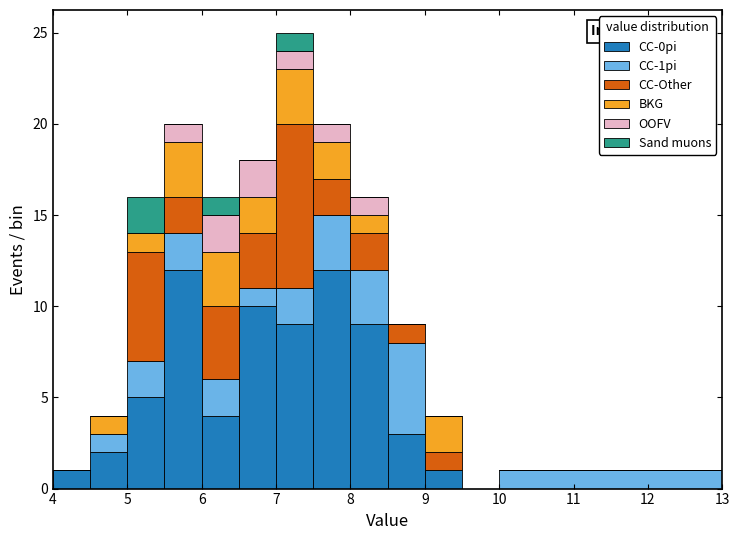

Which range on the x-axis has the tallest stacked bar (by total height)?

7.0 to 7.5